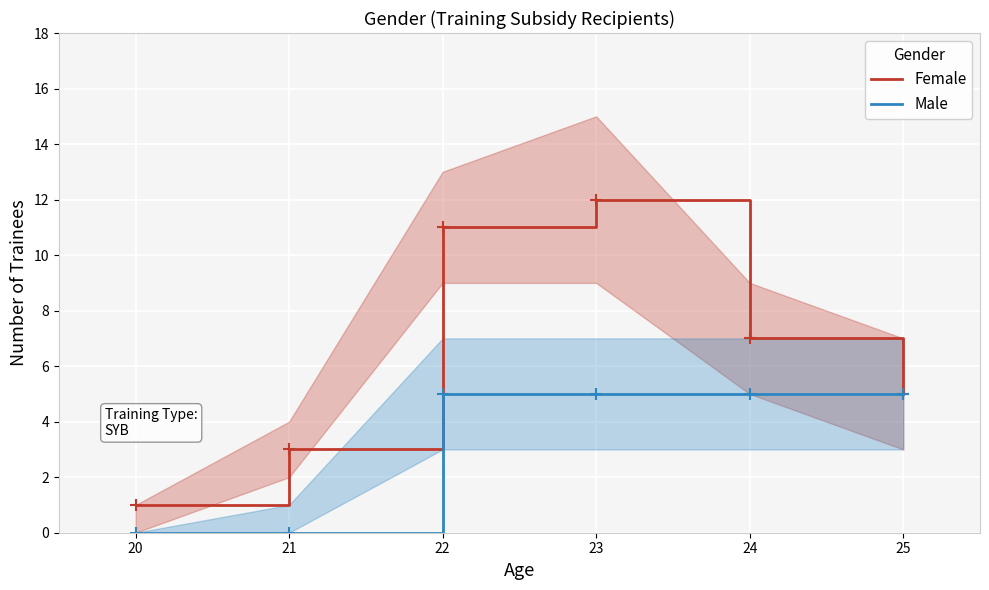

Which category has the highest value in the Female series?

23